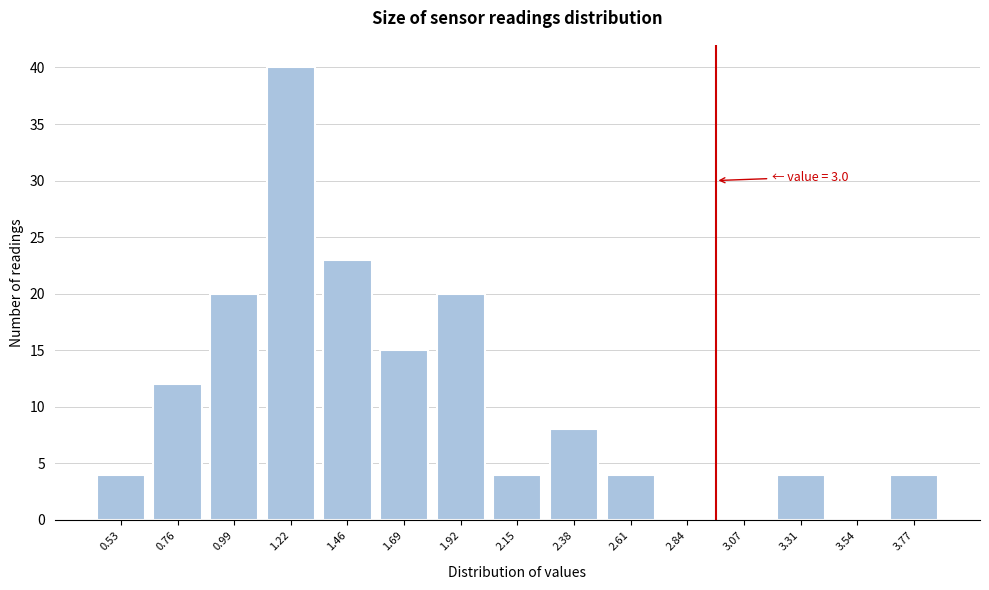

Reading right to left, extract all data points from this chart.

3.77=4	3.54=0	3.31=4	3.07=0	2.84=0	2.61=4	2.38=8	2.15=4	1.92=20	1.69=15	1.46=23	1.22=40	0.99=20	0.76=12	0.53=4